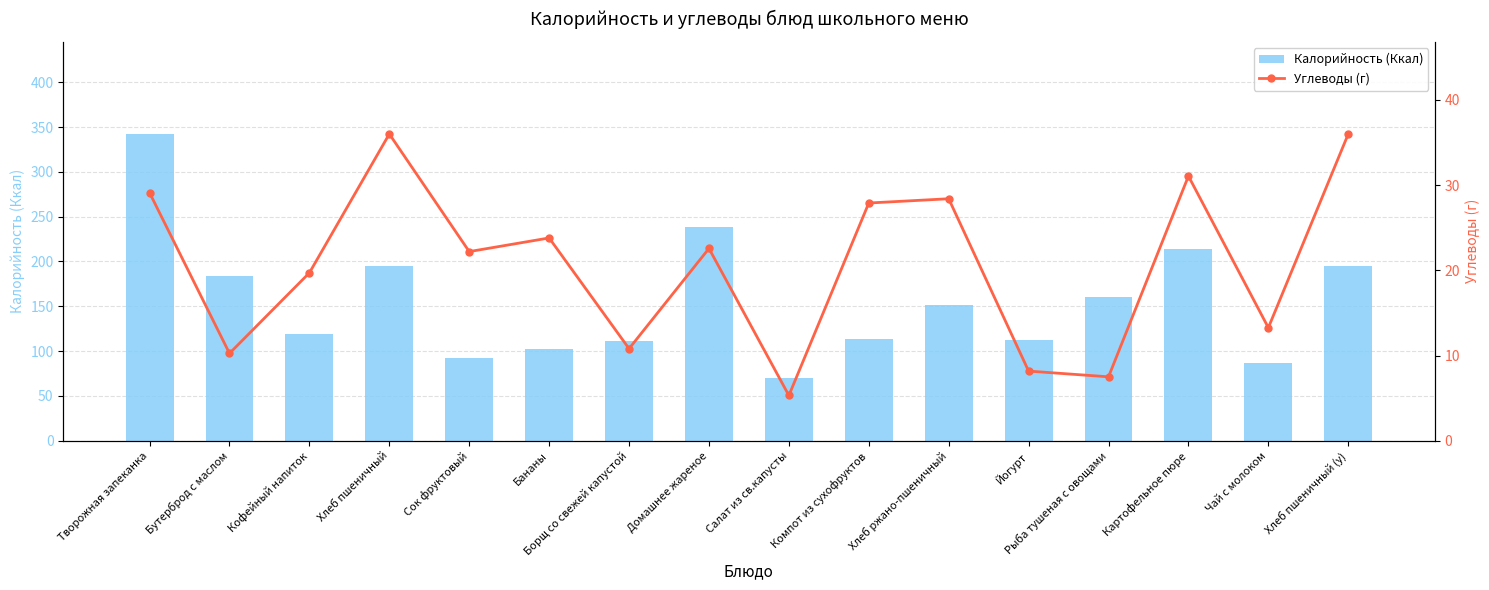

What is the sum of the Углеводы (г) values at Сок фруктовый and Йогурт?

30.4